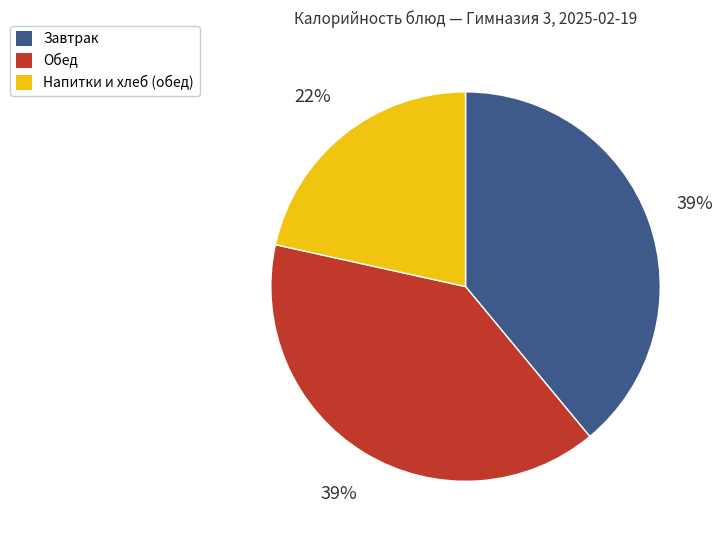

Is there a majority slice in this chart?

No